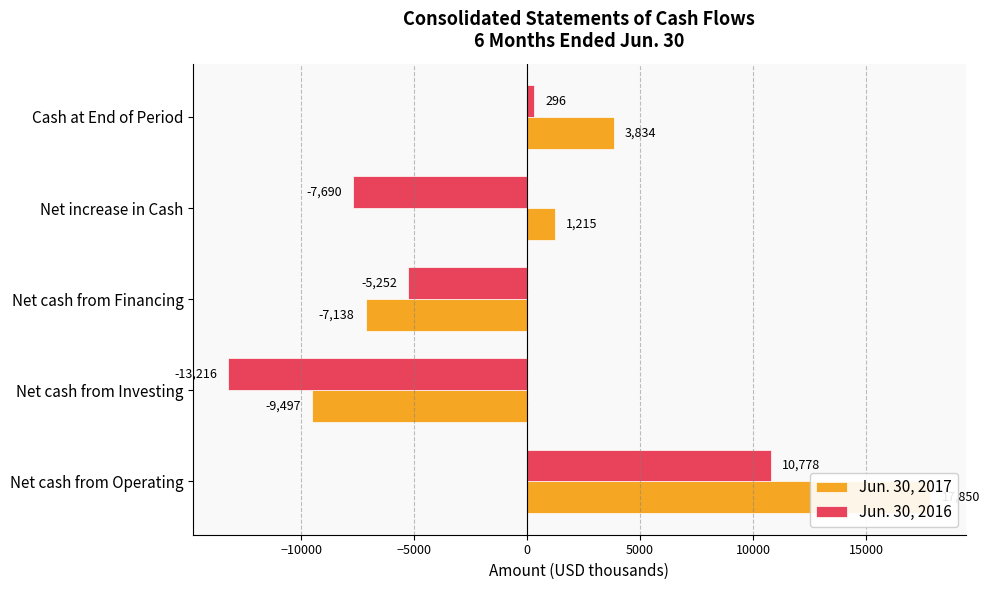

What is the spread (max minus min) of values at Net cash from Investing?

3719